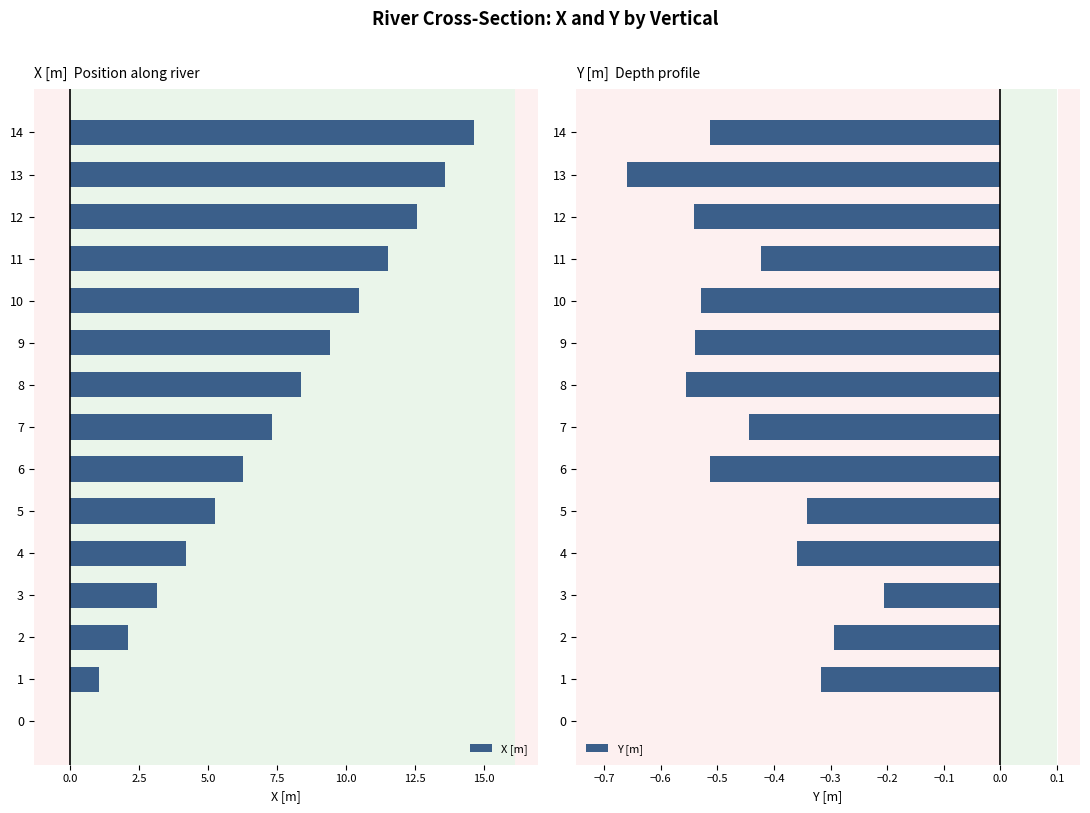

What is the value of the X [m] bar at the 4th from the left?

3.1